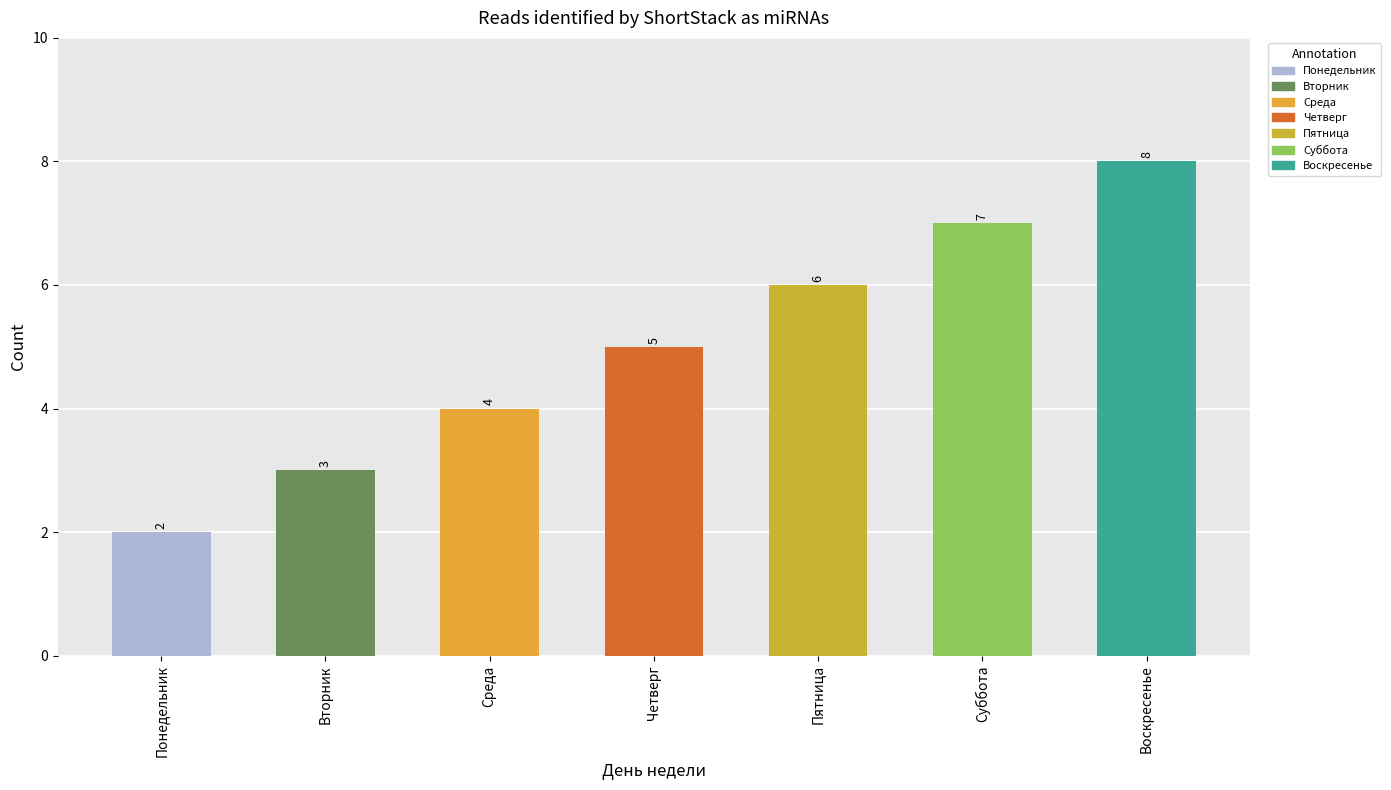

What is the average value?

5